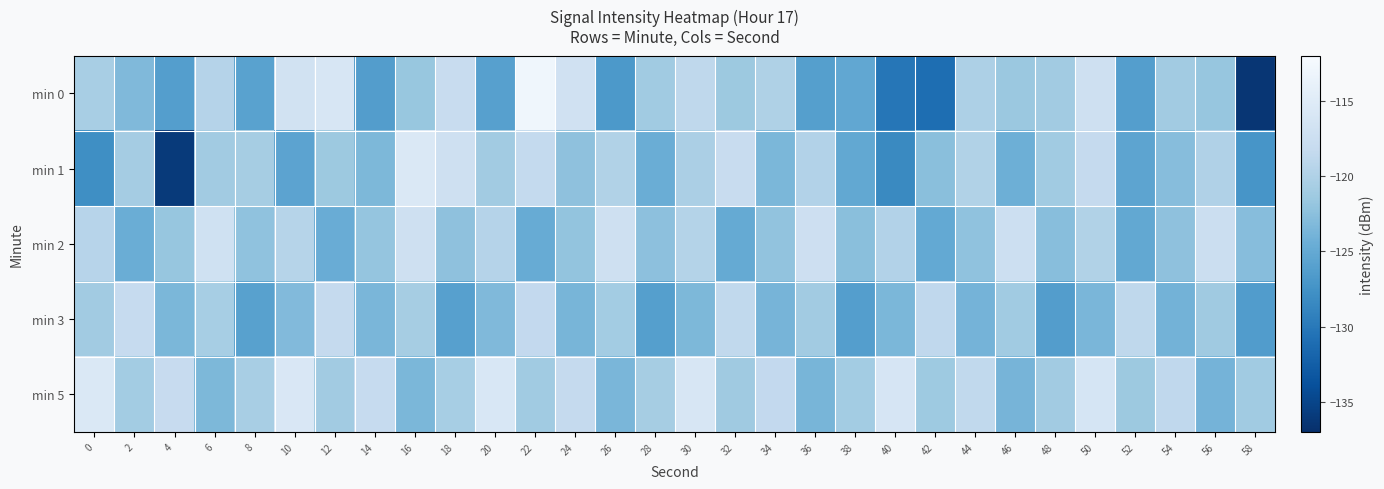

Reading left to right, extract all data points from this chart.

min 0: 0=-120.6	2=-123.2	4=-126.2	6=-119.6	8=-125.8	10=-116.8	12=-116.0	14=-126.3	16=-121.7	18=-117.9	20=-126.0	22=-112.9	24=-116.9	26=-126.8	28=-121.2	30=-118.8	32=-121.4	34=-120.1	36=-126.1	38=-125.2	40=-130.2	42=-131.0	44=-120.2	46=-121.5	48=-121.0	50=-117.2	52=-126.2	54=-121.0	56=-121.8	58=-136.4
min 1: 0=-127.9	2=-120.8	4=-135.9	6=-121.1	8=-120.7	10=-125.6	12=-121.4	14=-123.4	16=-115.7	18=-117.2	20=-121.0	22=-118.4	24=-122.3	26=-119.9	28=-124.6	30=-120.3	32=-118.0	34=-123.4	36=-119.8	38=-125.1	40=-128.3	42=-122.6	44=-119.9	46=-124.3	48=-121.1	50=-118.3	52=-125.6	54=-122.8	56=-120.0	58=-127.2
min 2: 0=-119.3	2=-124.6	4=-121.8	6=-117.0	8=-122.2	10=-119.4	12=-124.7	14=-121.9	16=-117.1	18=-122.3	20=-119.6	22=-124.8	24=-122.0	26=-117.2	28=-122.4	30=-119.7	32=-124.9	34=-122.1	36=-117.3	38=-122.6	40=-119.8	42=-125.0	44=-122.2	46=-117.4	48=-122.7	50=-119.9	52=-125.1	54=-122.3	56=-117.6	58=-122.8
min 3: 0=-121.0	2=-118.2	4=-123.4	6=-120.7	8=-125.9	10=-123.1	12=-118.3	14=-123.6	16=-120.8	18=-126.0	20=-123.2	22=-118.4	24=-123.7	26=-120.9	28=-126.1	30=-123.3	32=-118.6	34=-123.8	36=-121.0	38=-126.2	40=-123.5	42=-118.7	44=-123.9	46=-121.1	48=-126.3	50=-123.6	52=-118.8	54=-124.0	56=-121.2	58=-126.5
min 5: 0=-115.7	2=-120.9	4=-118.1	6=-123.3	8=-120.6	10=-115.8	12=-121.0	14=-118.2	16=-123.5	18=-120.7	20=-115.9	22=-121.1	24=-118.3	26=-123.6	28=-120.8	30=-116.0	32=-121.2	34=-118.5	36=-123.7	38=-120.9	40=-116.1	42=-121.3	44=-118.6	46=-123.8	48=-121.0	50=-116.2	52=-121.5	54=-118.7	56=-123.9	58=-121.1